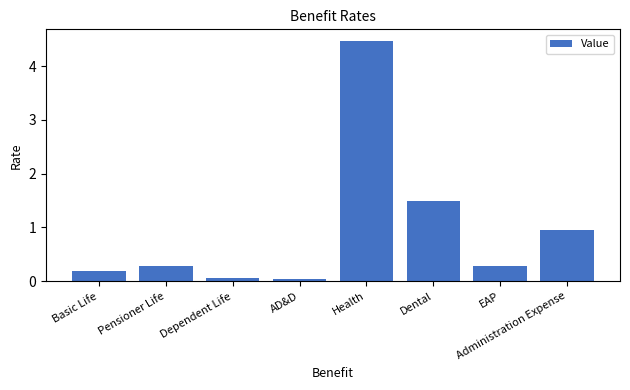

At which label is the value closest to 2?

Dental